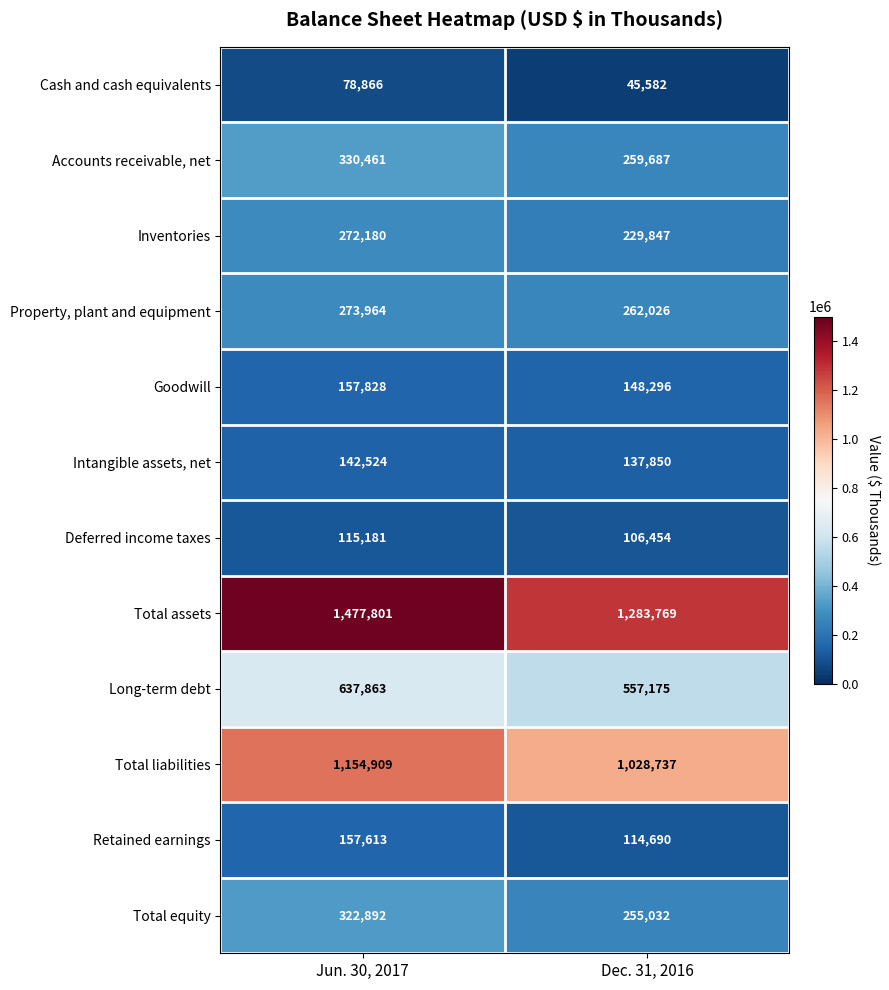

What is the lowest value of the Total liabilities series?

1028737